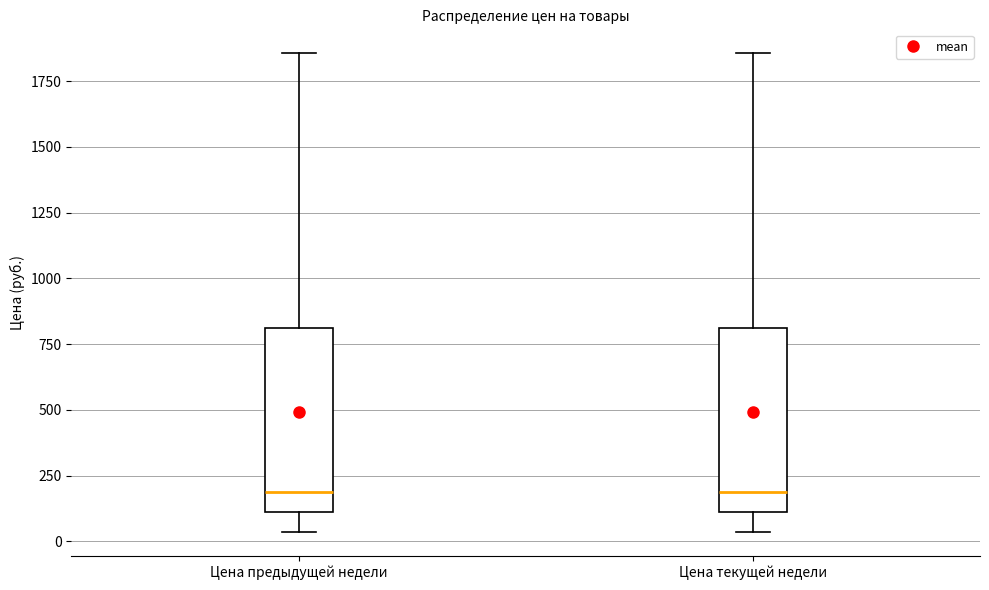

Where does the lower whisker of the box for Цена текущей недели end on the y-axis? The values are not printed on the chart, so give them approximately, as read against the axis.

50